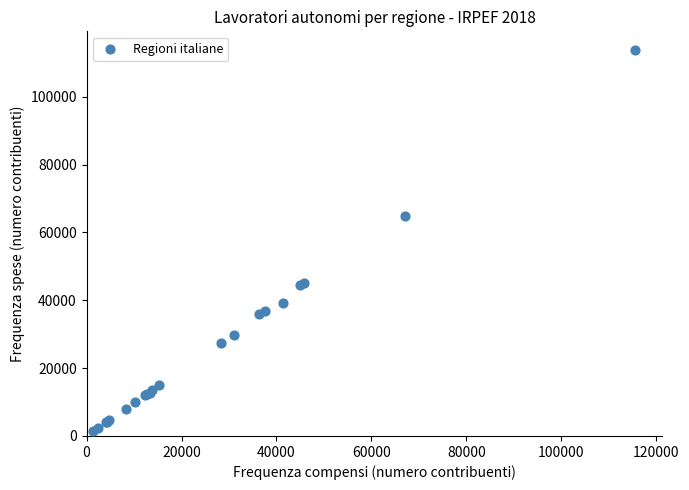

What Y value in the scatter plot is closest to 57505?

64921